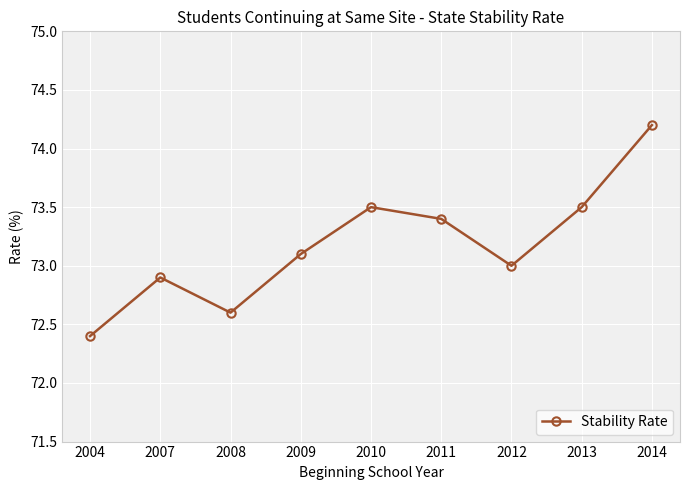

Is this an area chart (filled region under the line)?

No